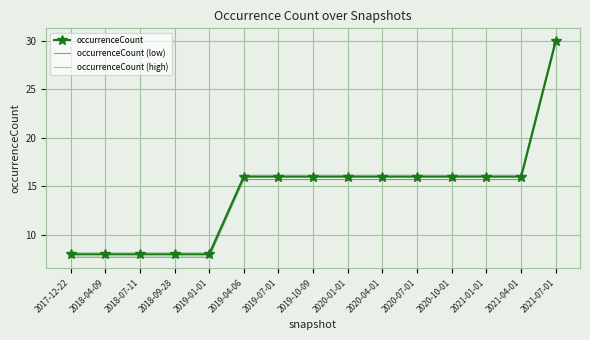

Between 2021-07-01 and 2017-12-22, which is larger?

2021-07-01